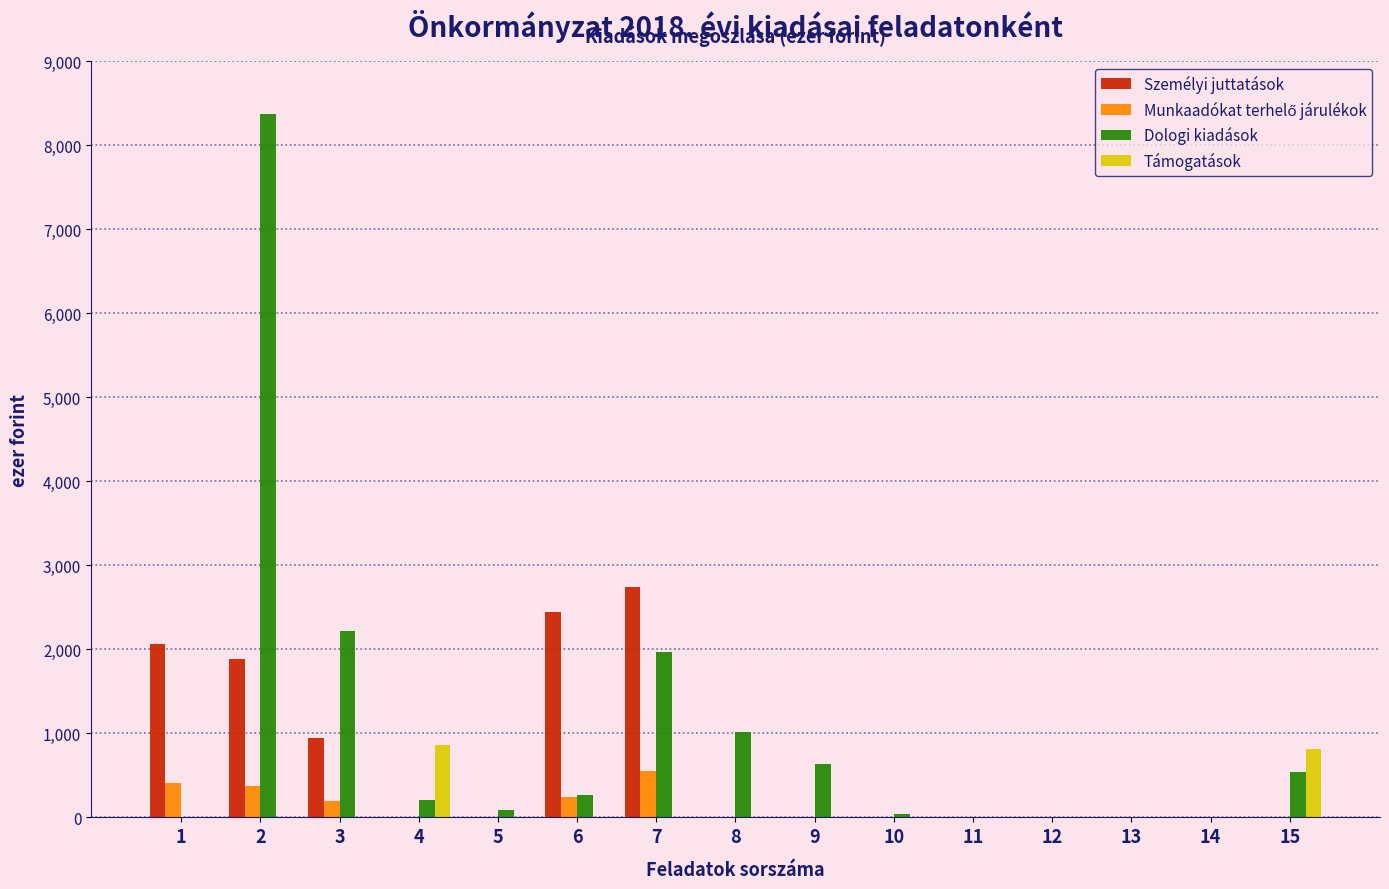

What is the maximum value shown in the chart?

8371